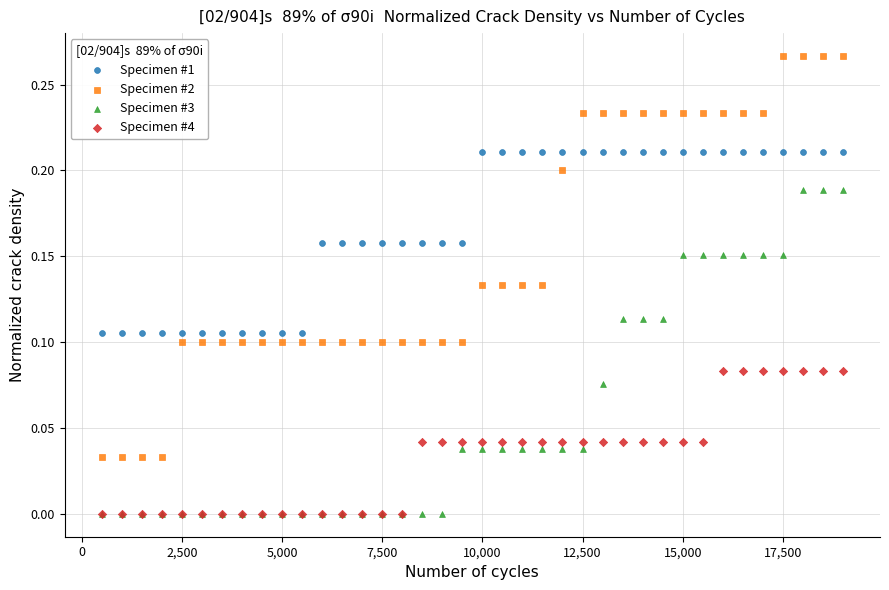

What are all the series names shown in the legend?

Specimen #1, Specimen #2, Specimen #3, Specimen #4